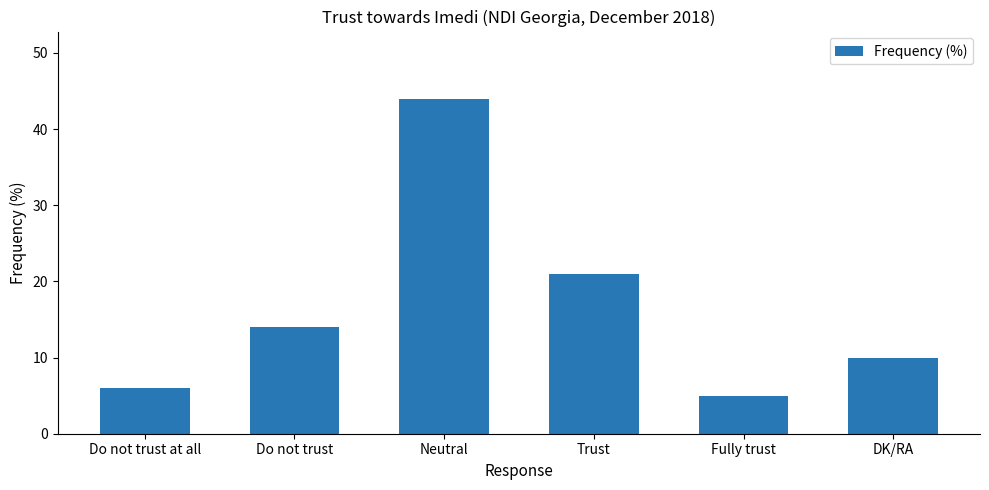

List the labels in order of value, smallest first.

Fully trust, Do not trust at all, DK/RA, Do not trust, Trust, Neutral